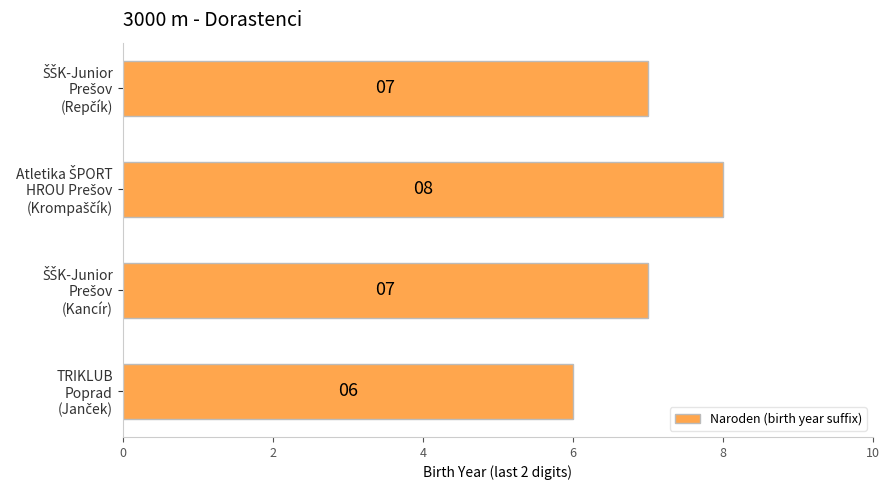

What is the difference between the second highest and minimum values?

1